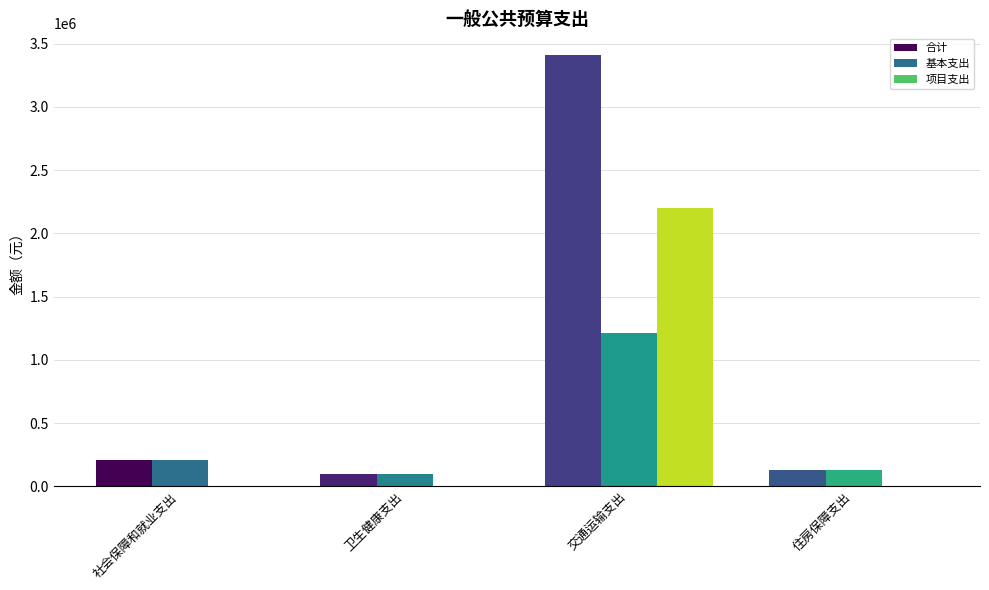

Reading left to right, list all the values displayed in this chart.

合计: 207567.4	94516.9	3410259.9	131063.7
基本支出: 207567.4	94516.9	1210259.9	131063.7
项目支出: 0.0	0.0	2200000.0	0.0